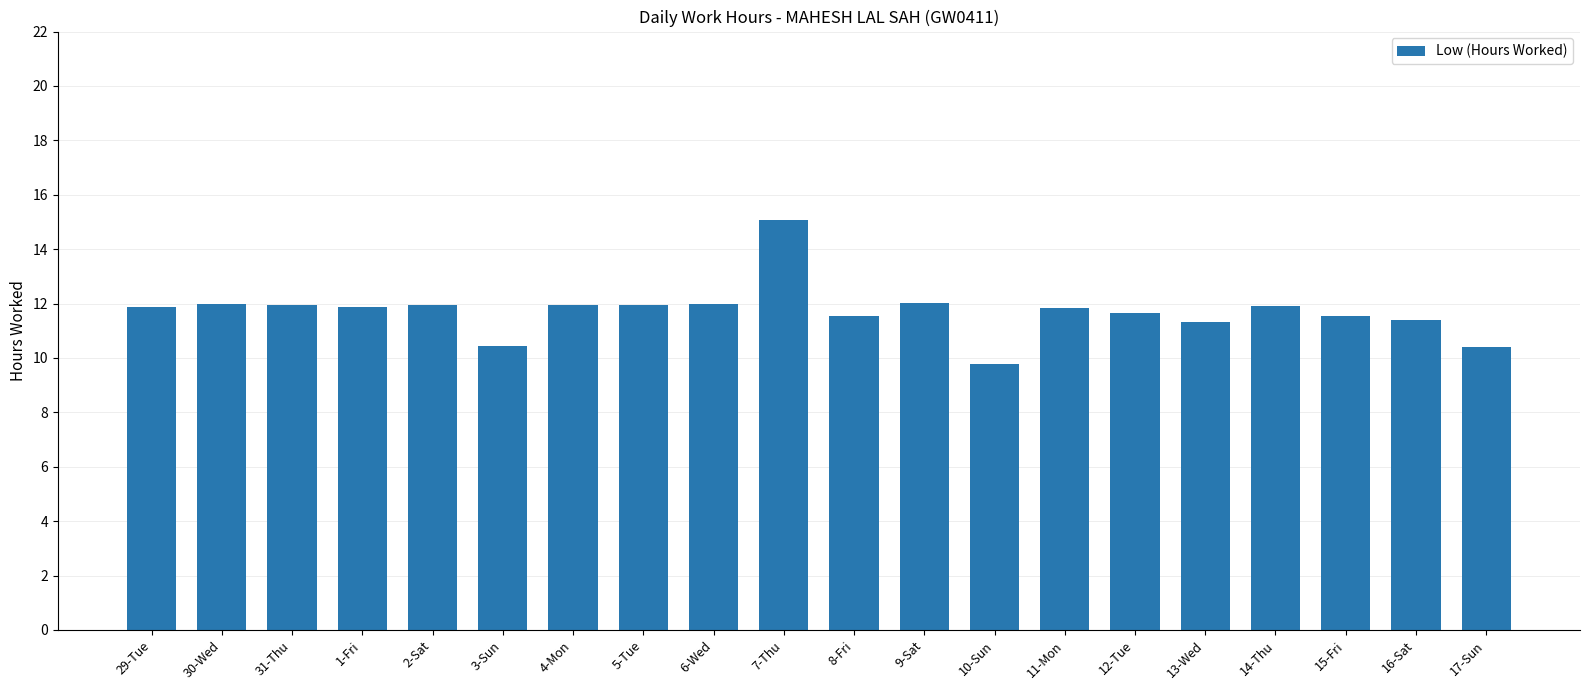

At which label does the data first exceed 11?

29-Tue